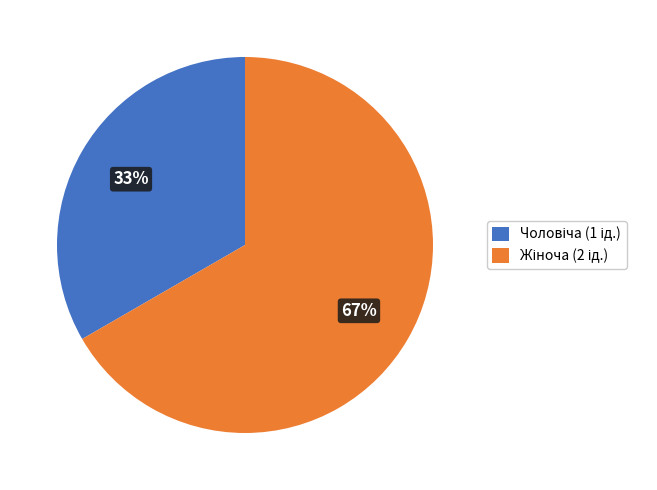

To the nearest percent, what is the average slice percentage?

50%